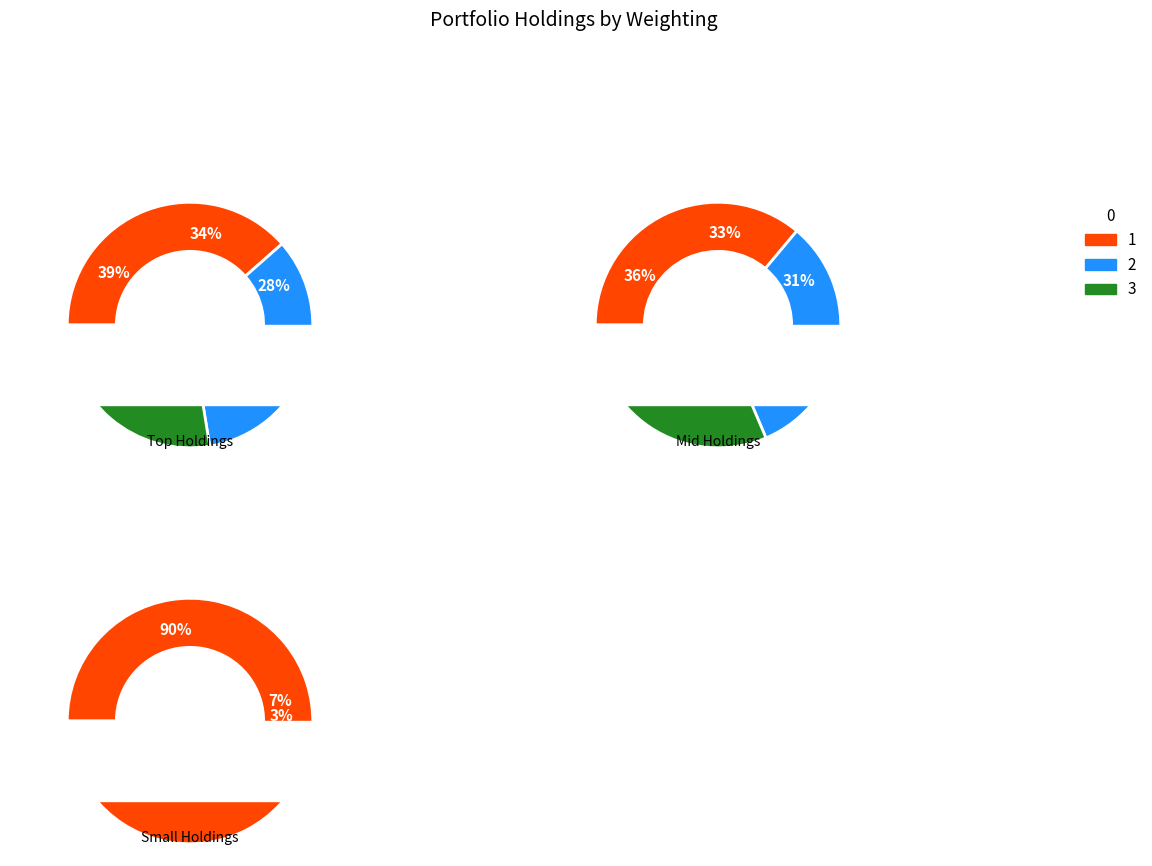

Does NATIONAL INSTRS CORP account for over 50% of the chart?

No